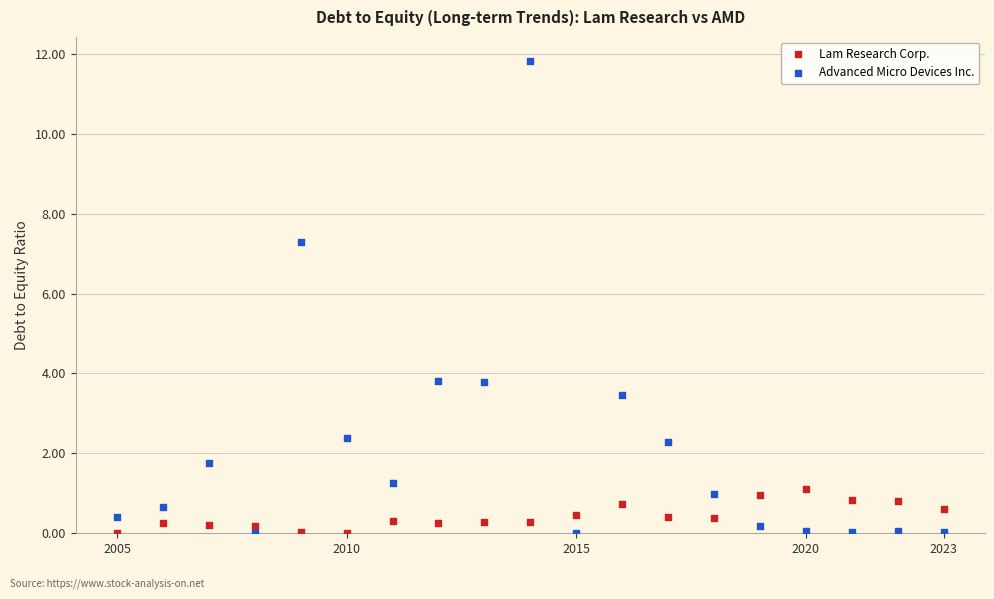

Which series contains the highest Y value?

Advanced Micro Devices Inc.